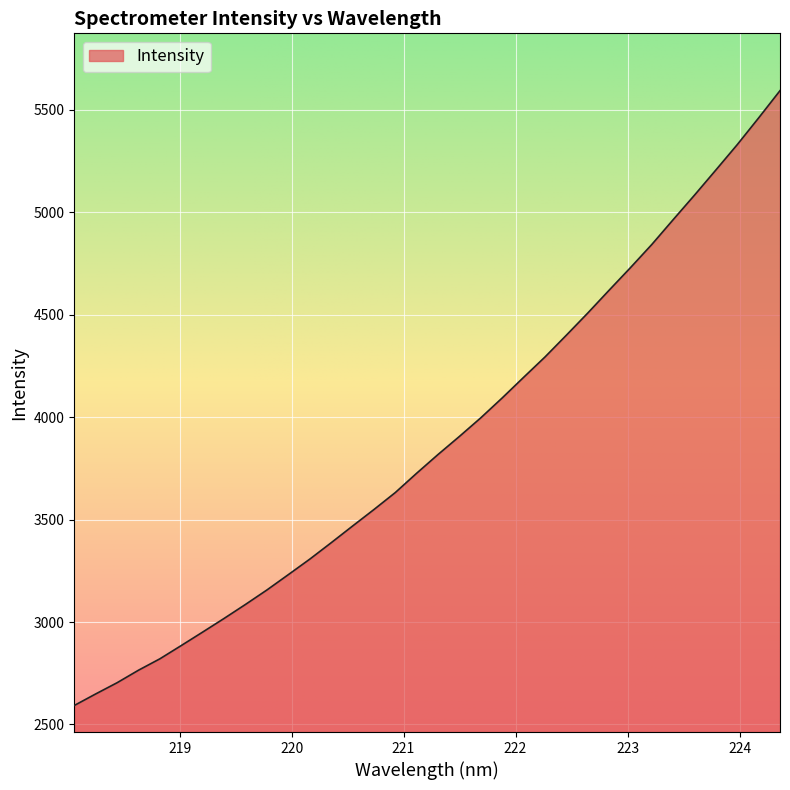

What is the greatest value displayed?

5594.3